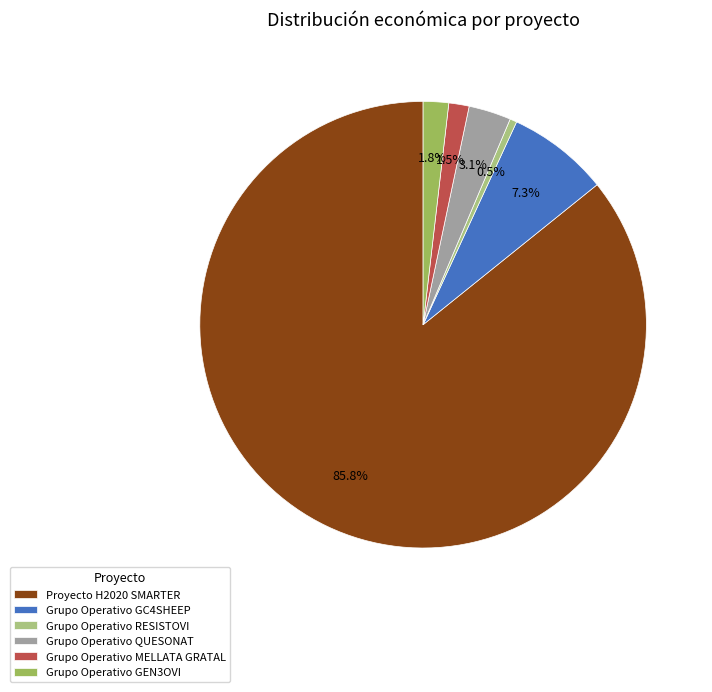

What percentage is the Grupo Operativo GC4SHEEP slice, to the nearest percent?

7%